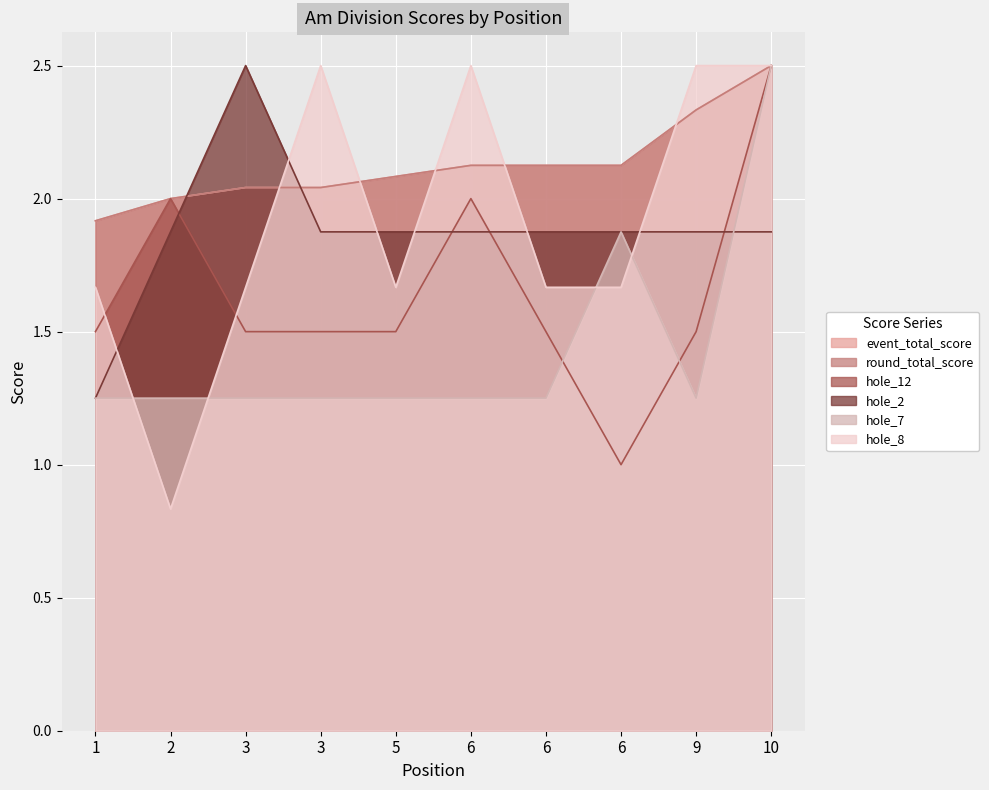

Rank the series by their maximum value, from highest to lowest.

event_total_score, round_total_score, hole_12, hole_2, hole_7, hole_8